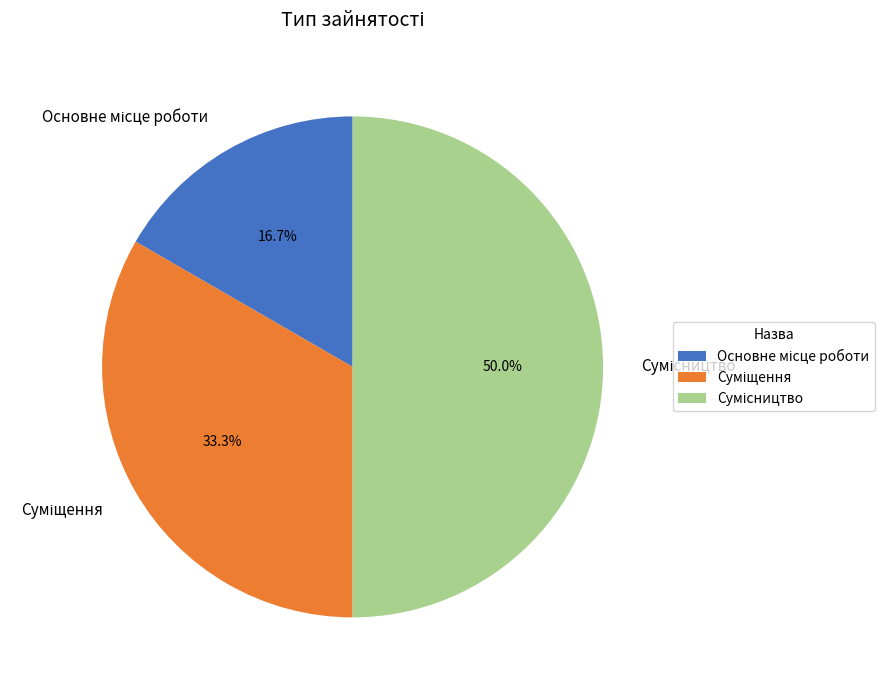

Rank the categories by value from highest to lowest.

Сумісництво, Суміщення, Основне місце роботи